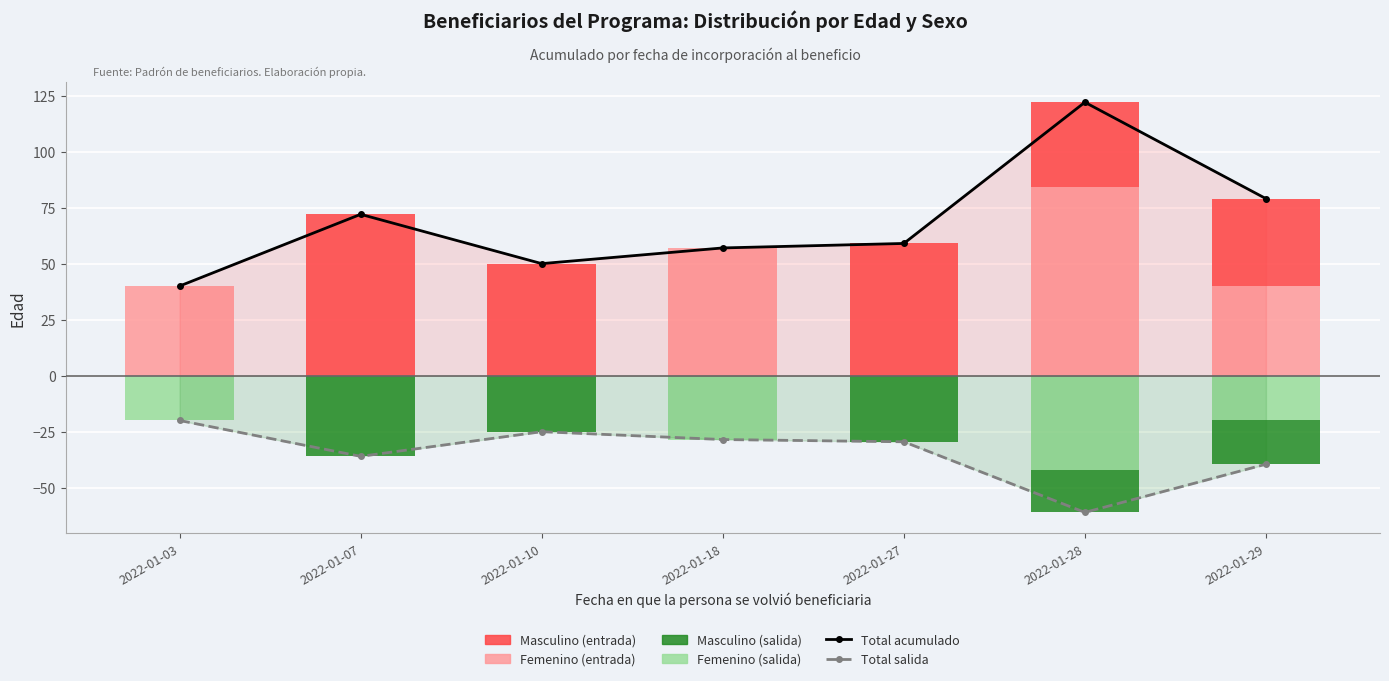

Reading left to right, extract all data points from this chart.

Total acumulado: 40.0	72.0	50.0	57.0	59.0	122.0	79.0
Total salida: -20.0	-36.0	-25.0	-28.5	-29.5	-61.0	-39.5
Femenino: 40.0	0.0	0.0	57.0	0.0	84.0	40.0
Masculino: 0.0	72.0	50.0	0.0	59.0	38.0	39.0
Femenino (salida): -20.0	0.0	0.0	-28.5	0.0	-42.0	-20.0
Masculino (salida): 0.0	-36.0	-25.0	0.0	-29.5	-19.0	-19.5